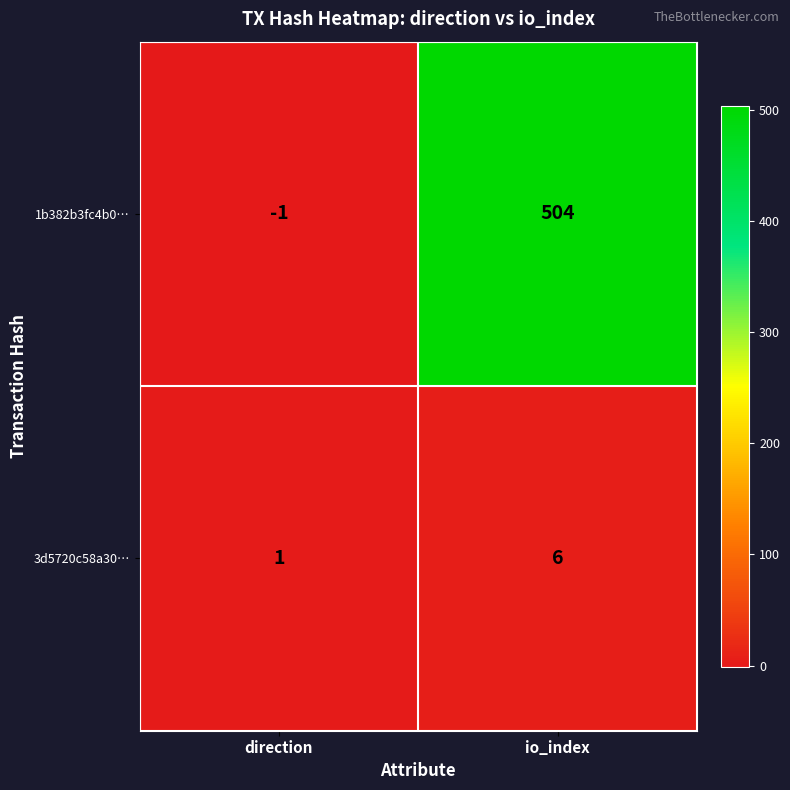

At which label does 1b382b3fc4b0… reach its peak?

io_index